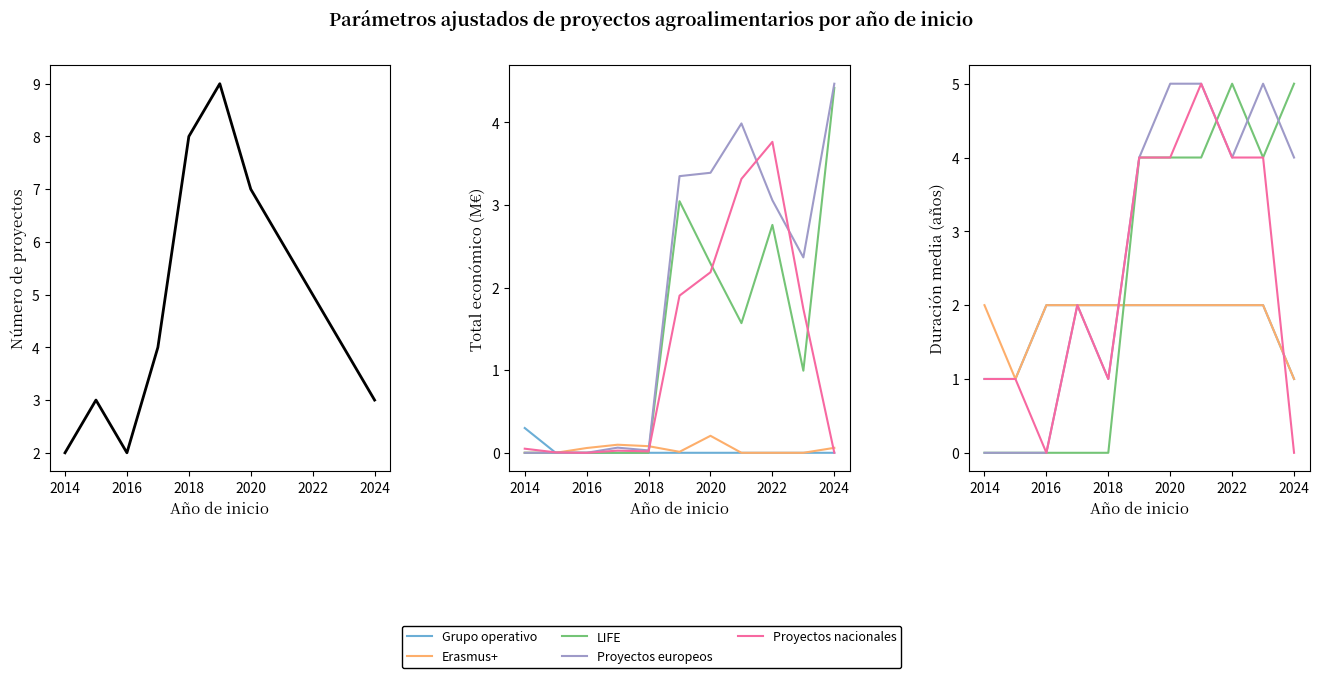

At which category is the sum across all series the highest?

2022